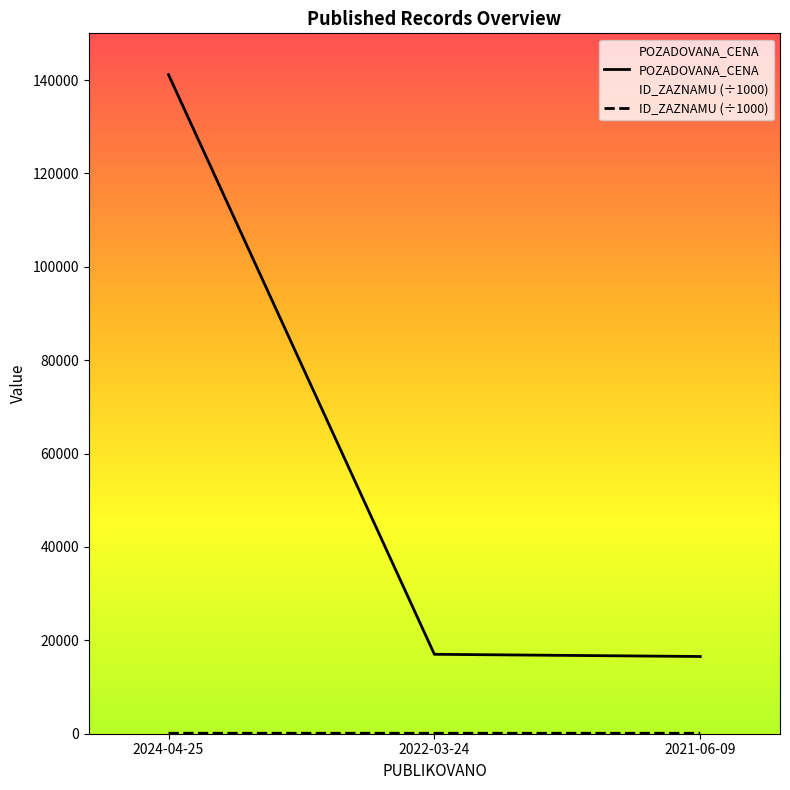

What is the greatest value displayed?

141150.0